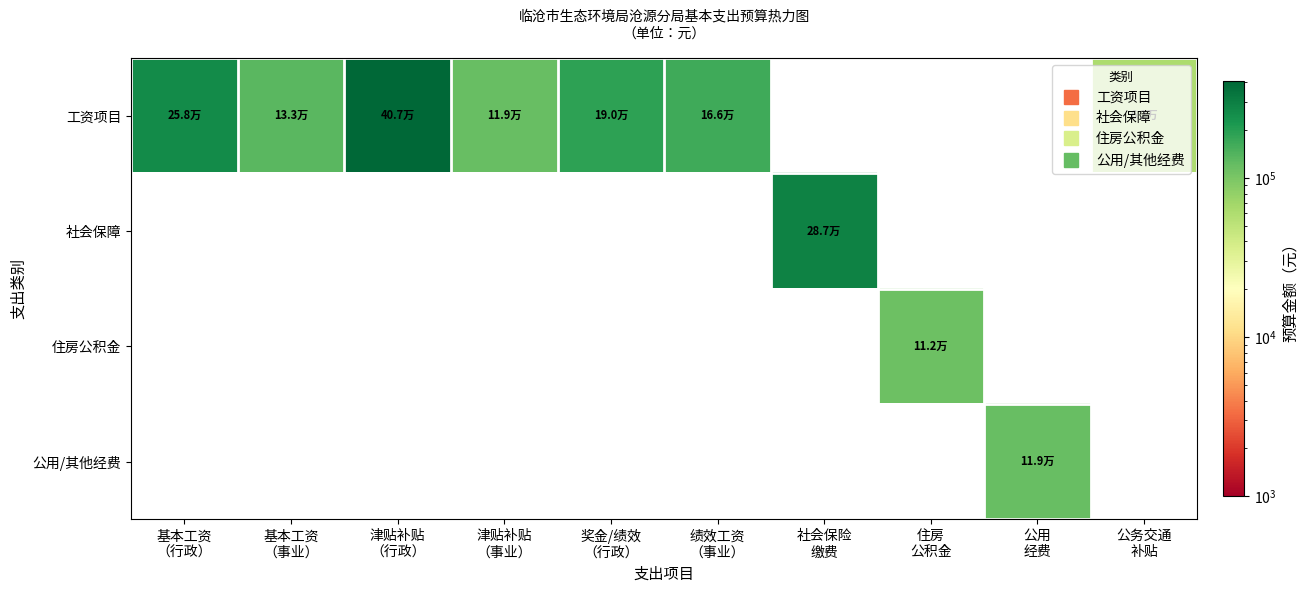

At which category is the sum across all series the highest?

津贴补贴
（行政）